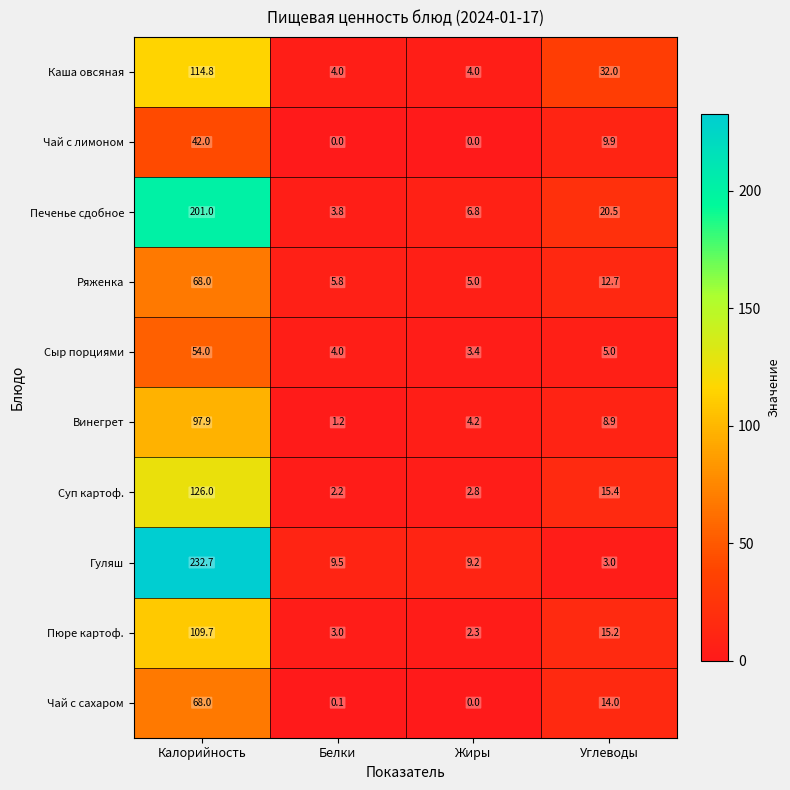

What is the sum of the Каша овсяная values at Белки and Калорийность?

118.8